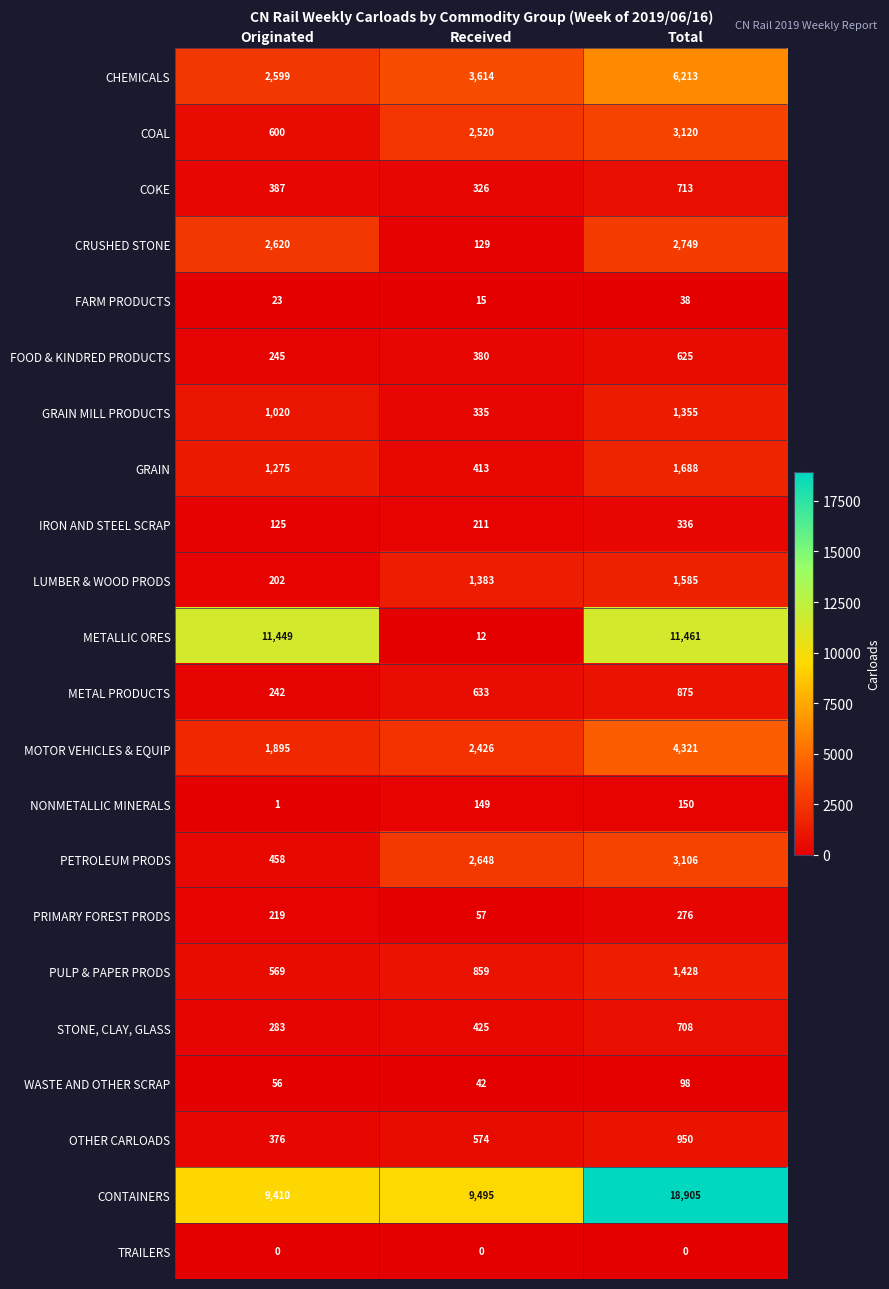

What is the difference between the highest and lowest values at Originated?

11449